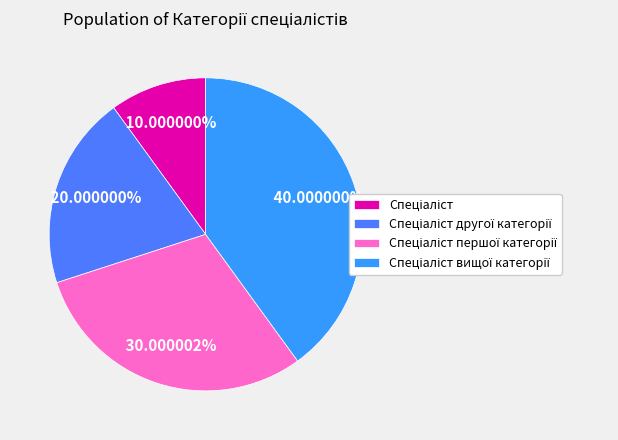

Does any single category account for the majority?

No